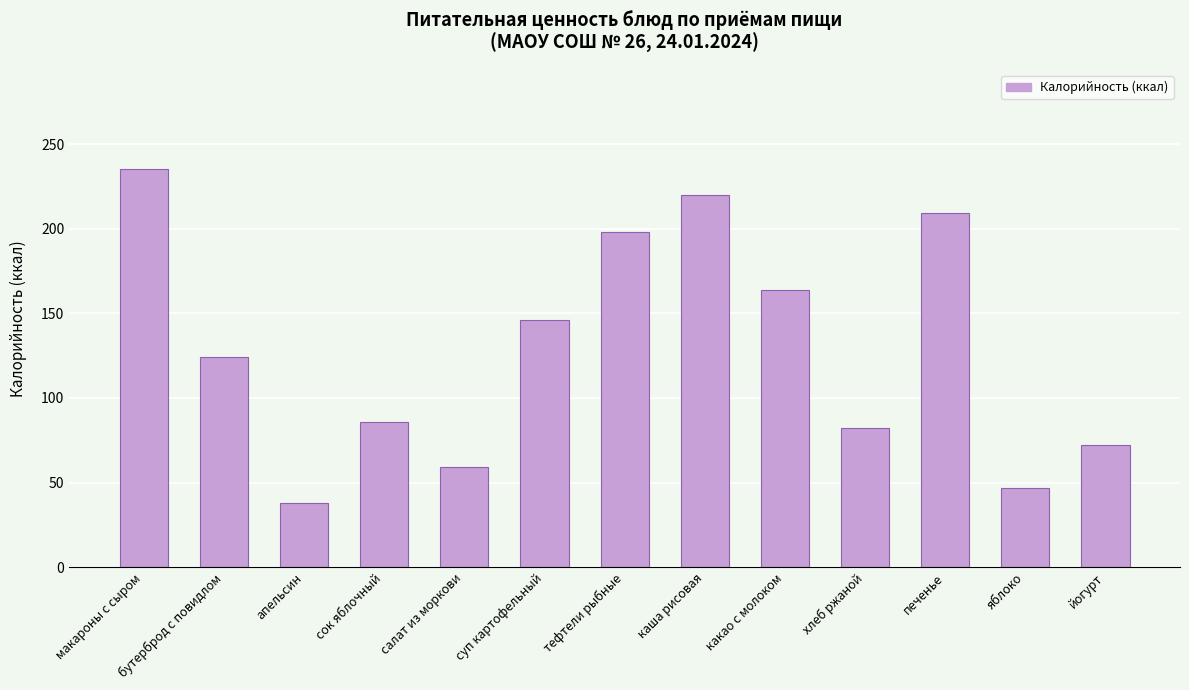

What position from the right is печенье?

3